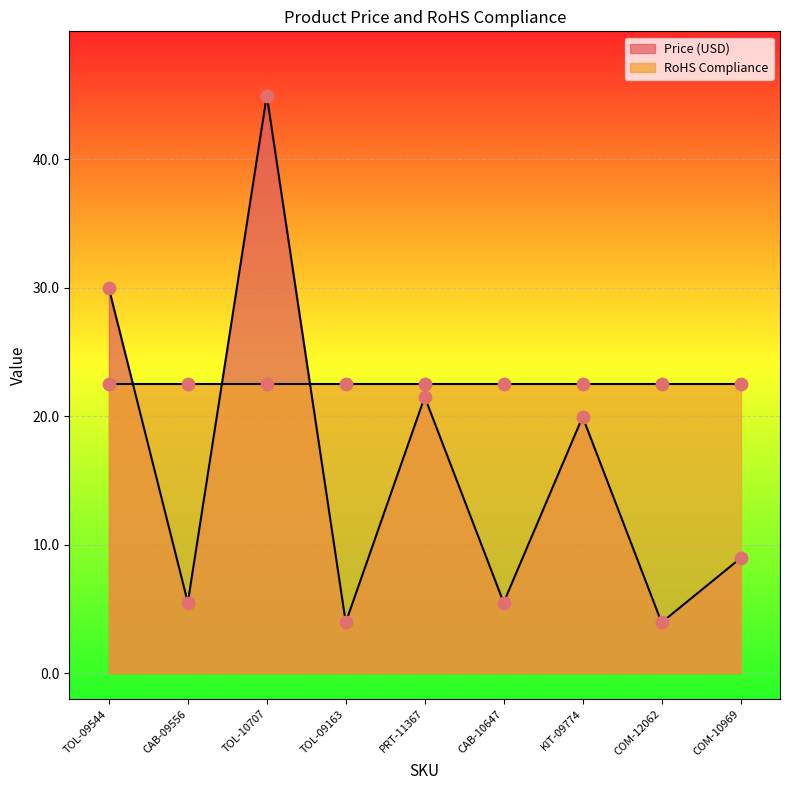

Approximately how many times larger is the value at PRT-11367 compared to KIT-09774?

1.1